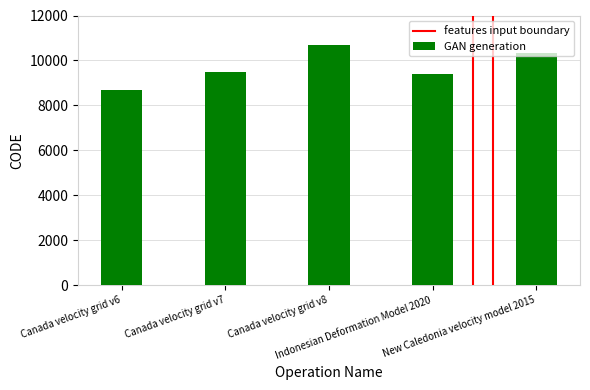

Which label corresponds to the largest value in the chart?

Canada velocity grid v8